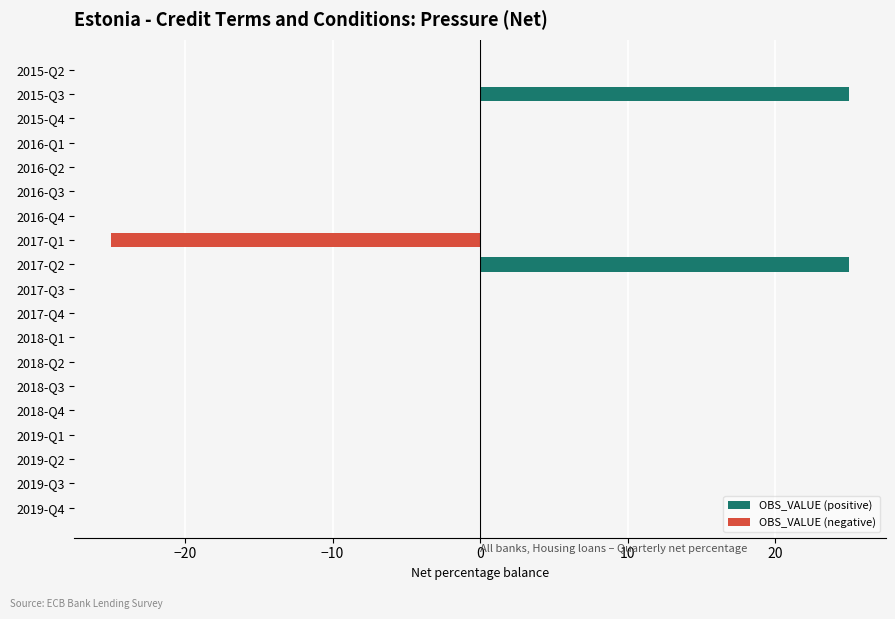

The OBS_VALUE (positive) series shows 14 at 2017-Q2. True or false?

False